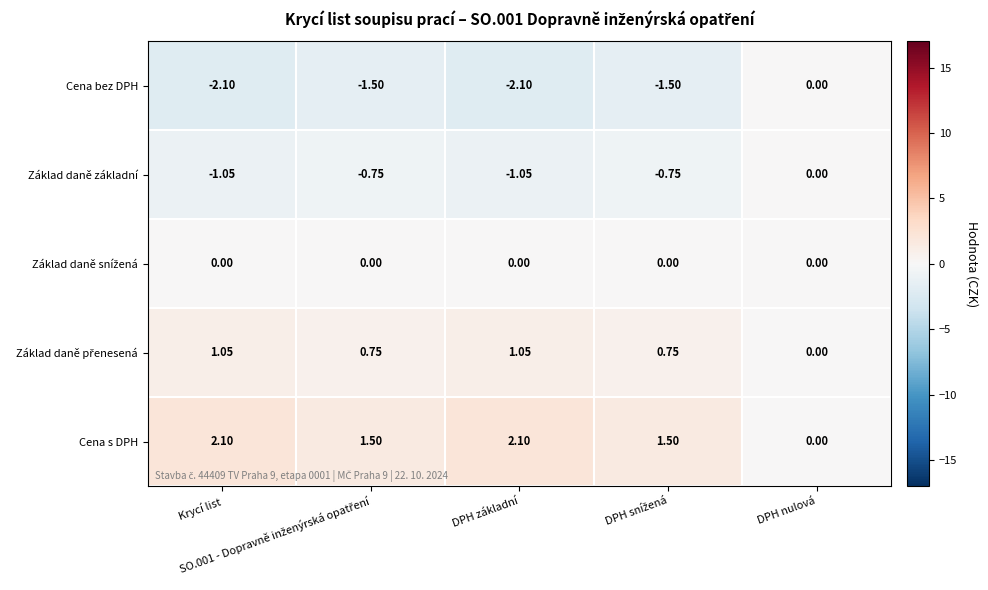

Which series has the largest total across all categories?

Cena s DPH